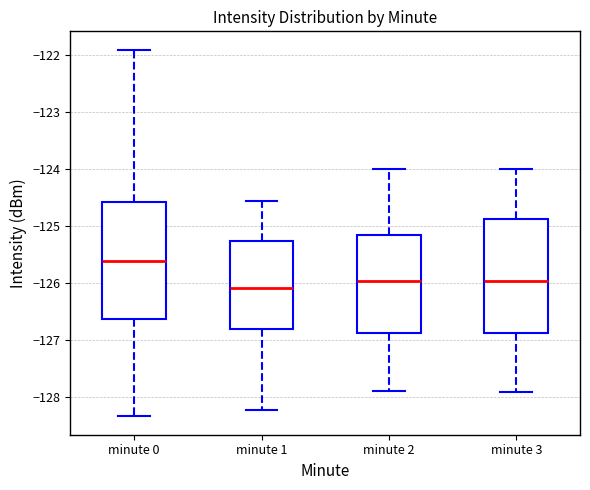

Which box has the lowest median line?

minute 1